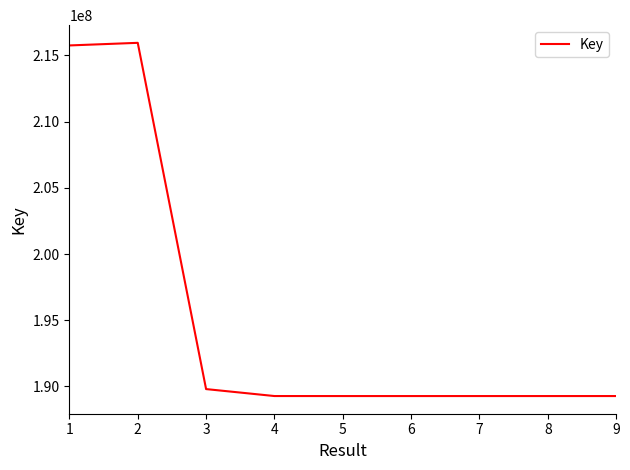

Where does the data first go above 189276522?

1